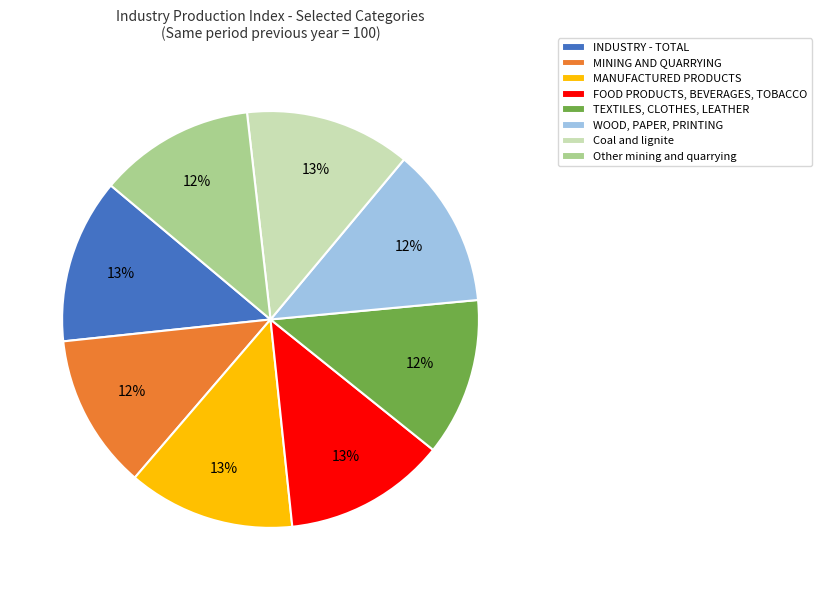

True or false: WOOD, PAPER, PRINTING accounts for 4% of the total.

False